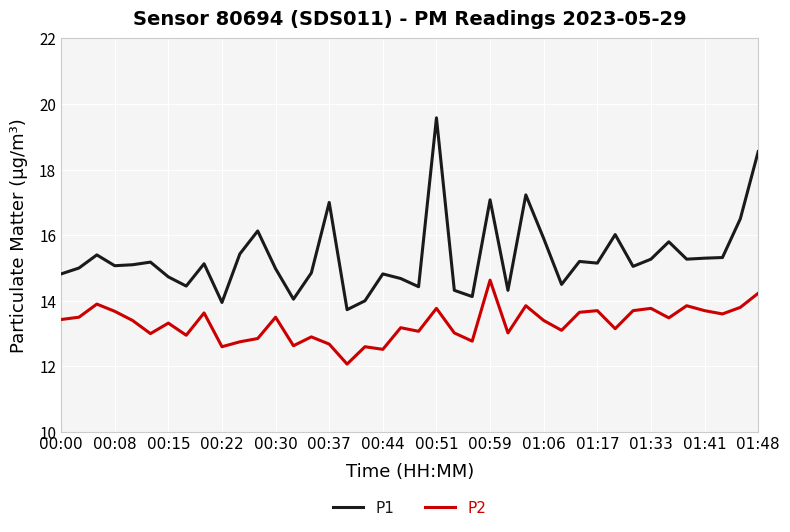

What is the highest value of the P2 series?

14.6